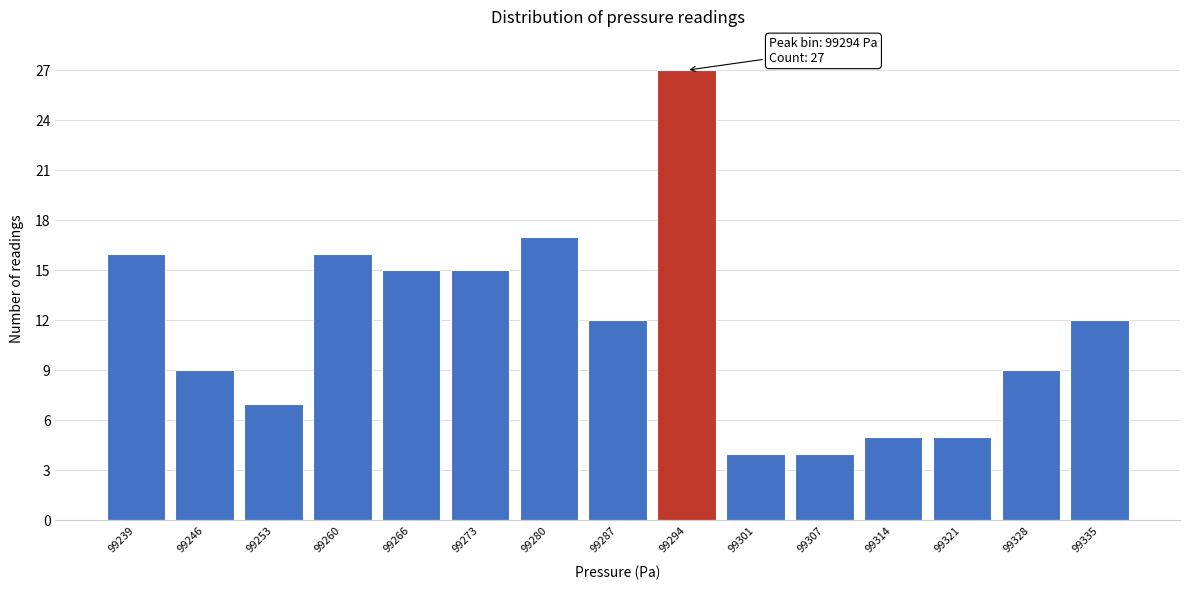

Which range on the x-axis has the tallest bar?

99291 to 99298